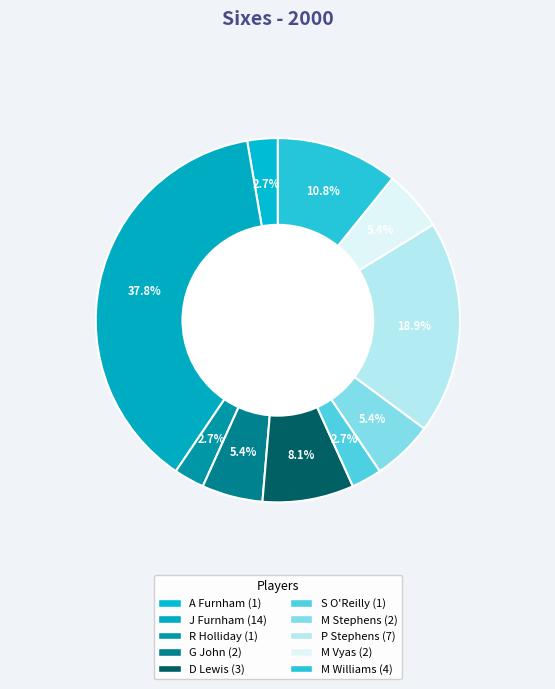

What is the smallest slice in the pie chart?

A Furnham